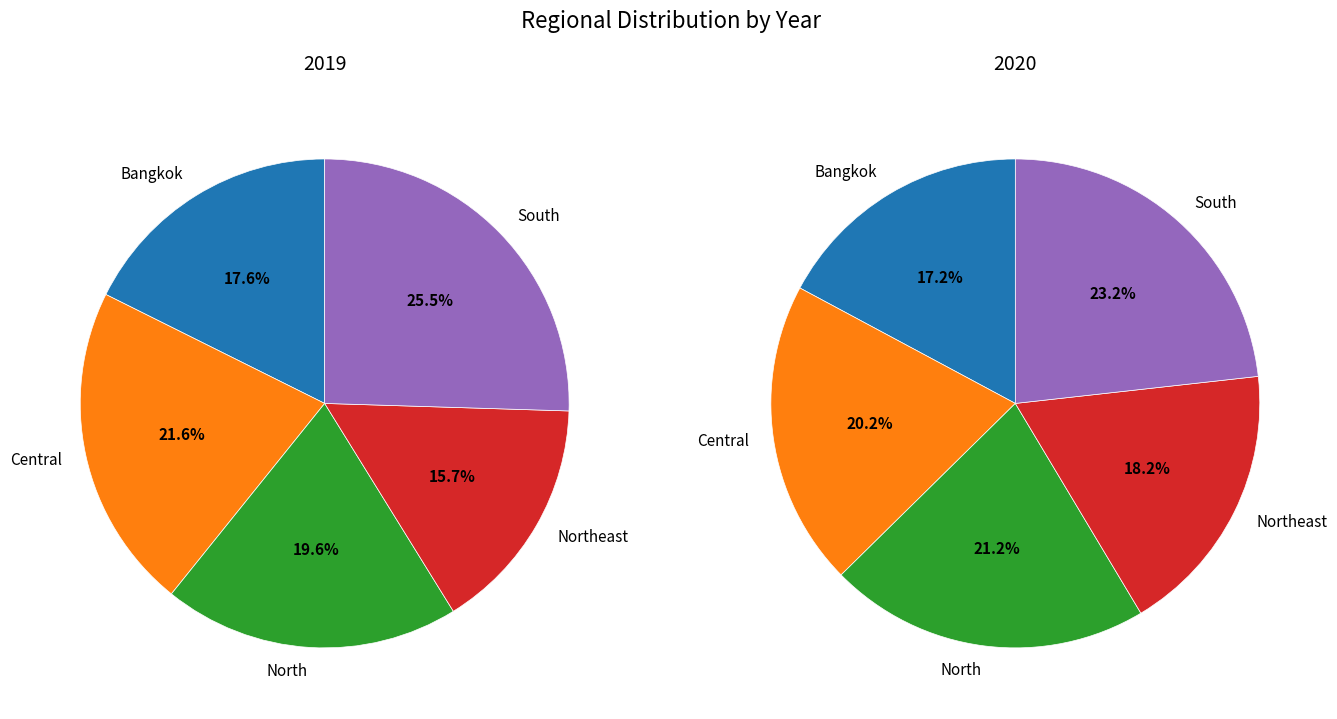

Does values_2019 account for over 50% of the chart?

No